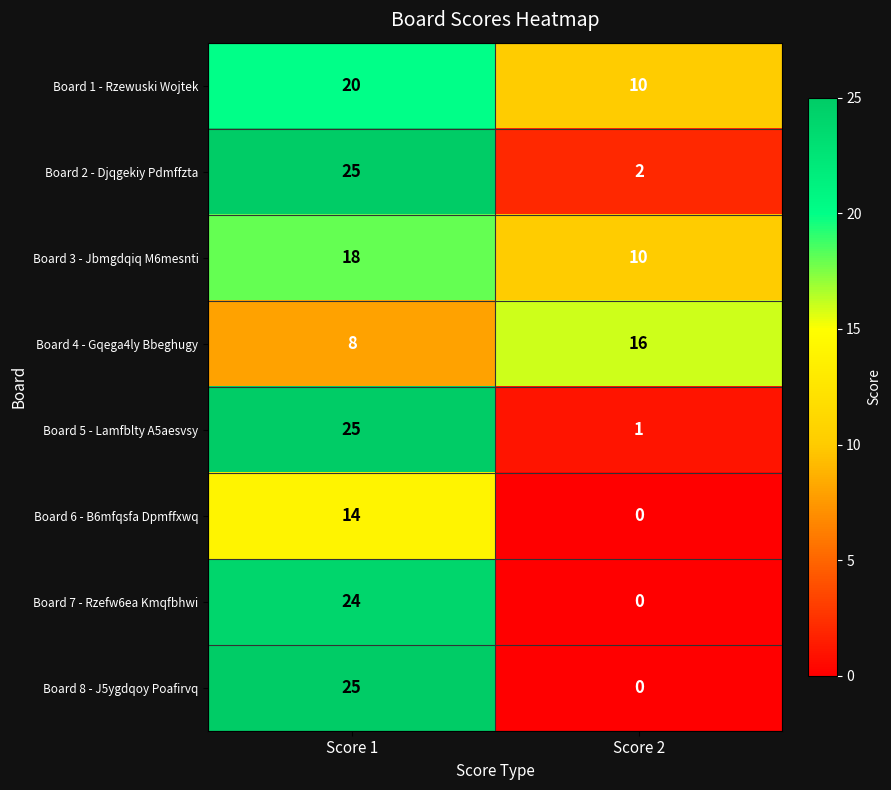

Which label corresponds to the largest value in the chart?

Score 1